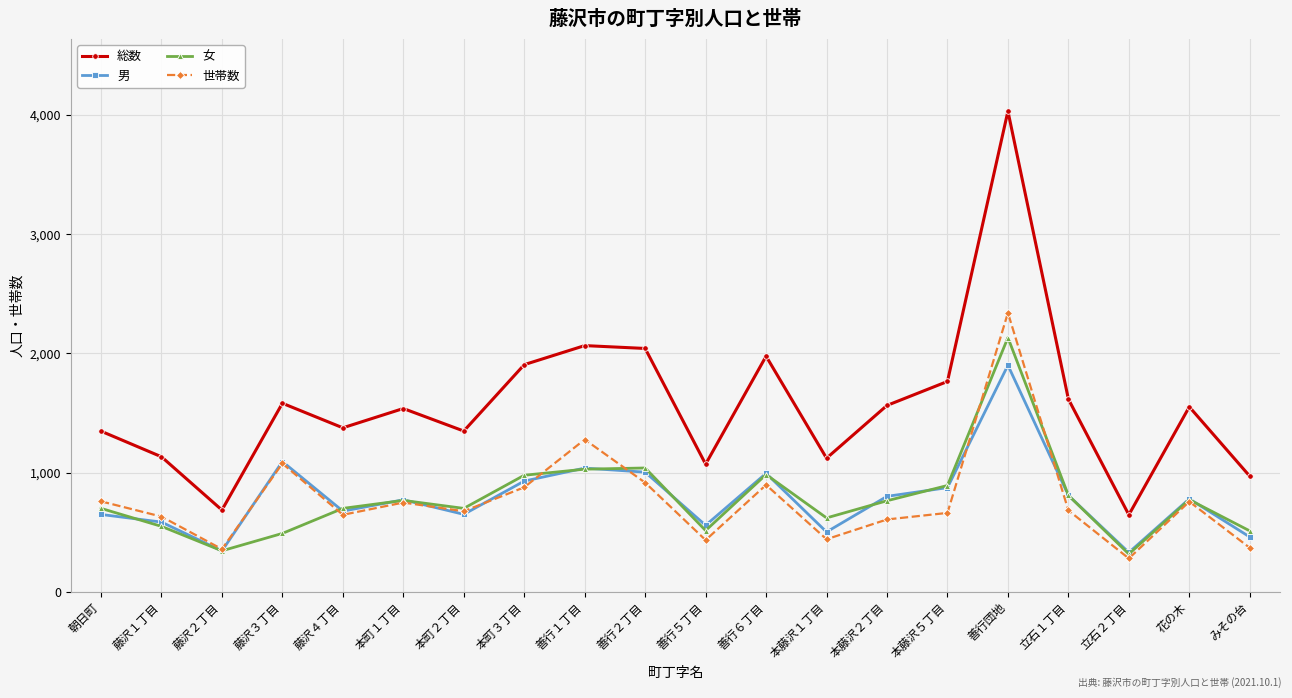

What is the spread (max minus min) of values at 本藤沢１丁目?

680